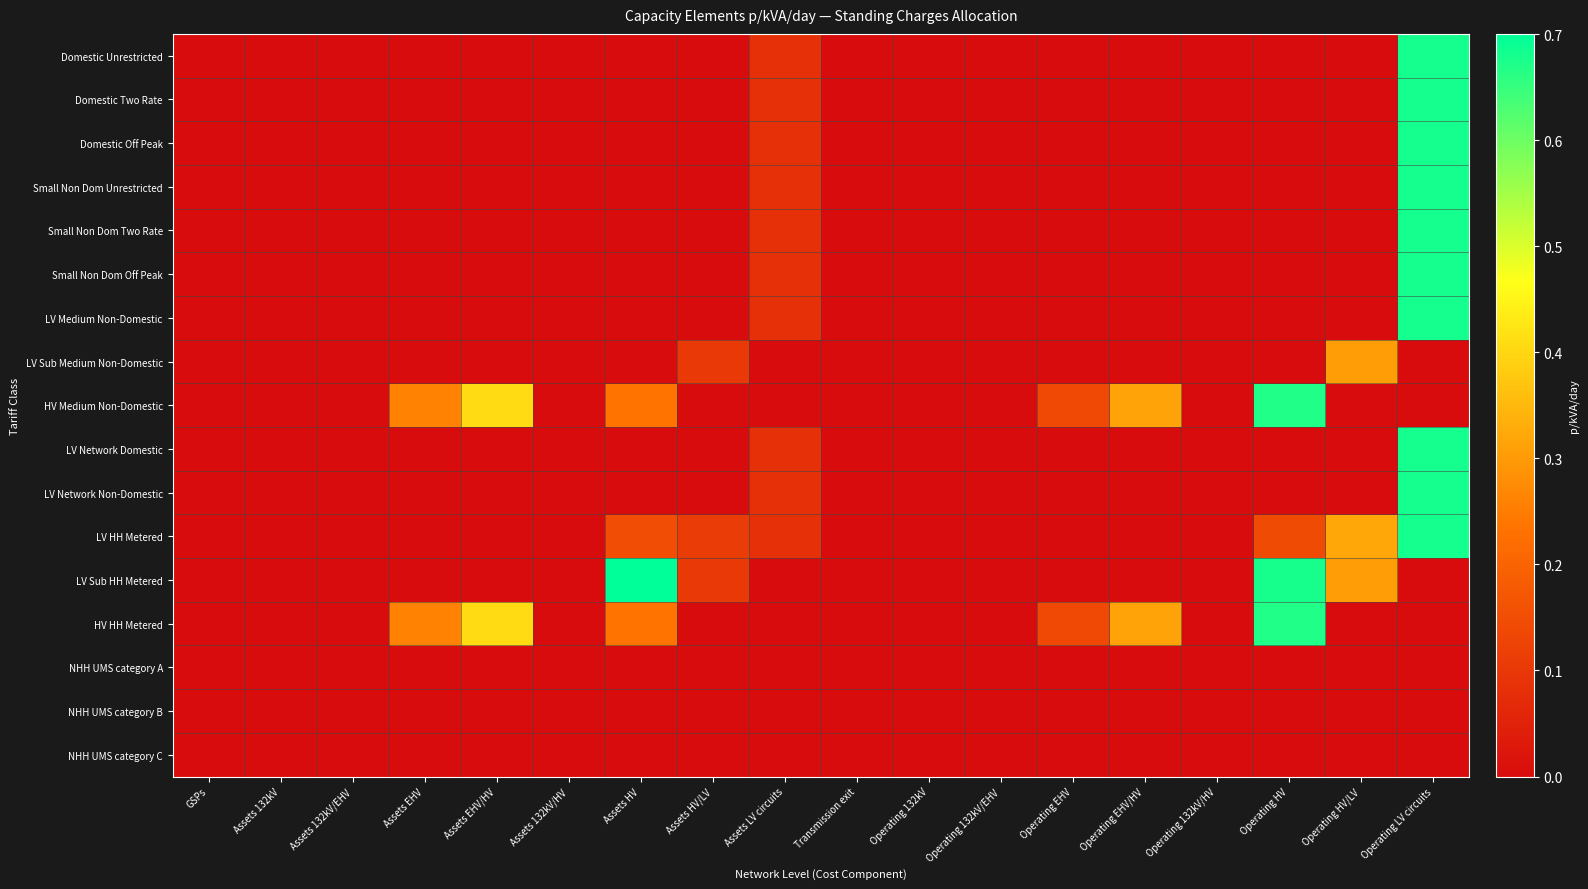

Rank the series at Transmission exit from lowest to highest value.

Domestic Unrestricted, Domestic Two Rate, Domestic Off Peak, Small Non Dom Unrestricted, Small Non Dom Two Rate, Small Non Dom Off Peak, LV Medium Non-Domestic, LV Sub Medium Non-Domestic, HV Medium Non-Domestic, LV Network Domestic, LV Network Non-Domestic, LV HH Metered, LV Sub HH Metered, HV HH Metered, NHH UMS category A, NHH UMS category B, NHH UMS category C